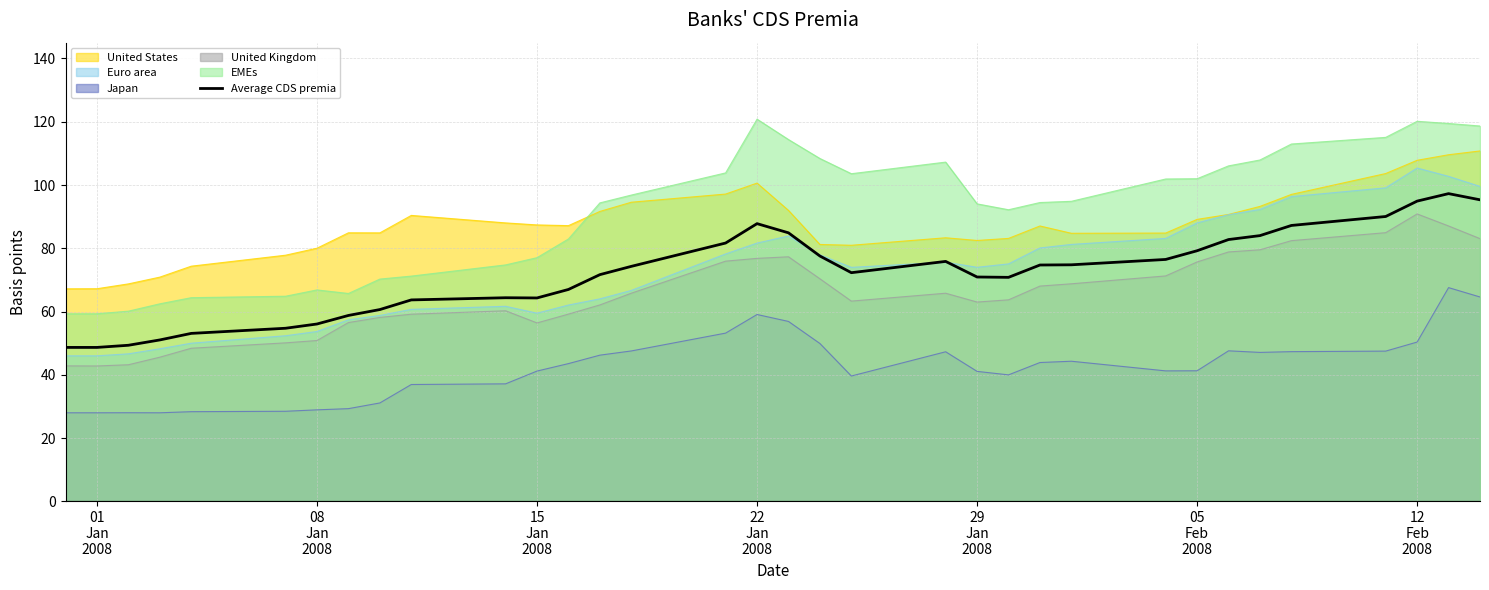

What is the smallest value displayed?

28.0